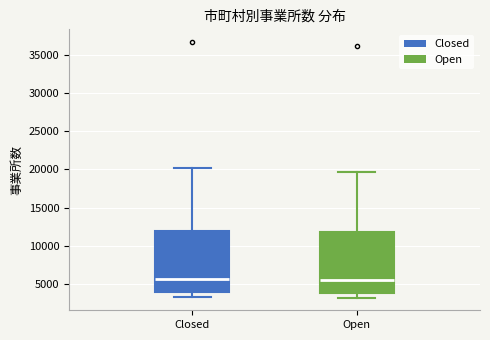

Reading left to right, transcribe this box plot: for each box, give where its median line is, the range the box spans, and where its two whiskers end, as read against the y-axis. The values are not printed on the chart, so give them approximately, as read against the axis.

Closed: median 5500, box 4000 to 12000, whiskers 3500 to 20000
Open: median 5500, box 4000 to 11500, whiskers 3000 to 19500